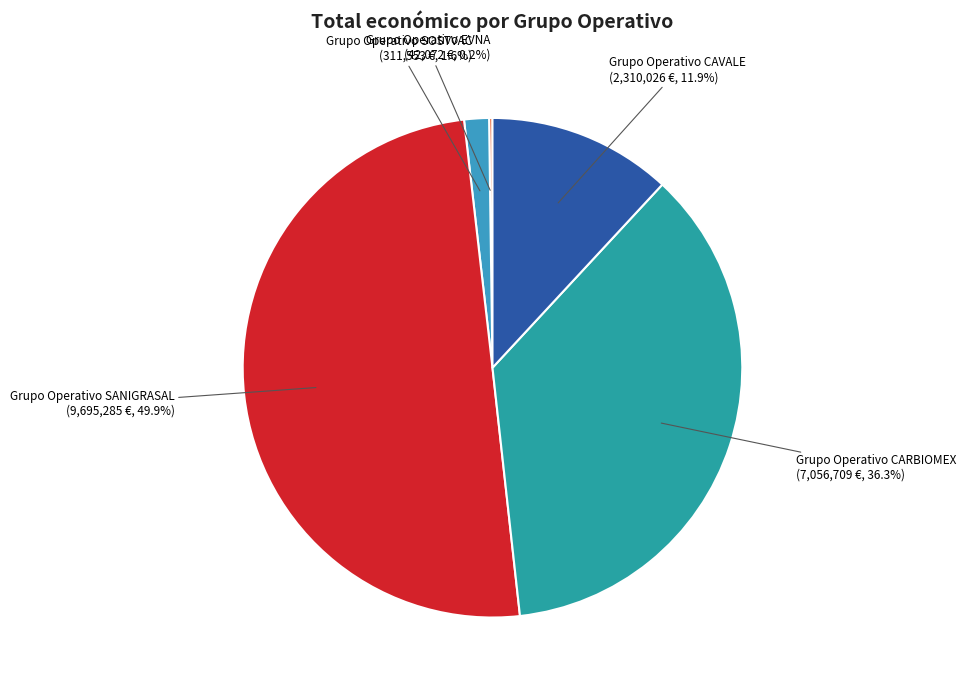

Count the number of slices in the pie.

5